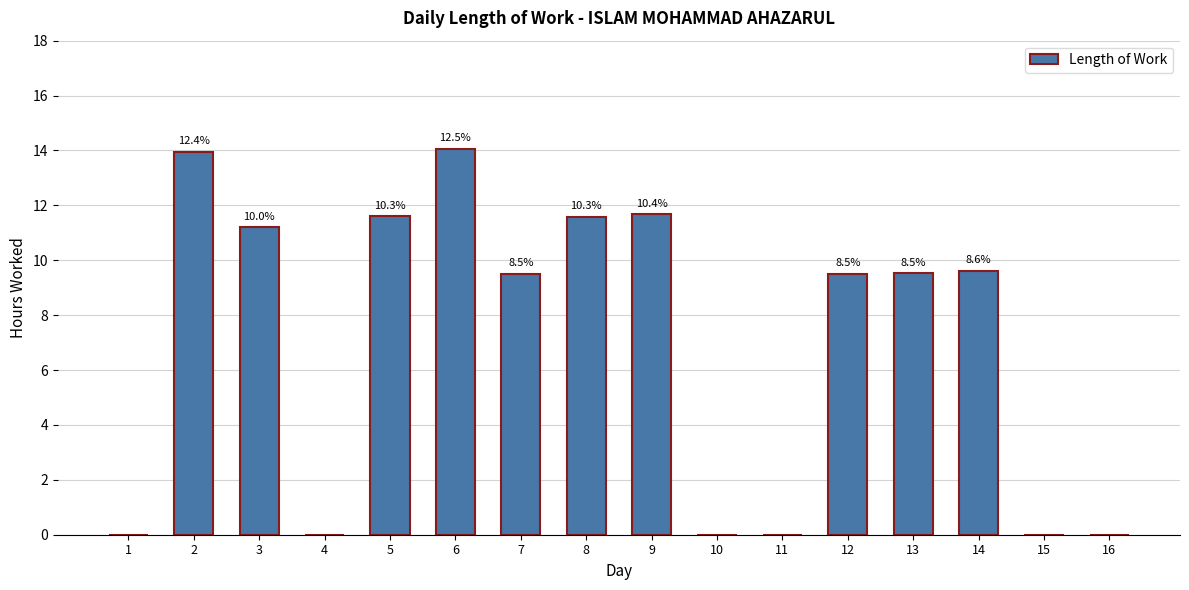

Are the bars horizontal?

No